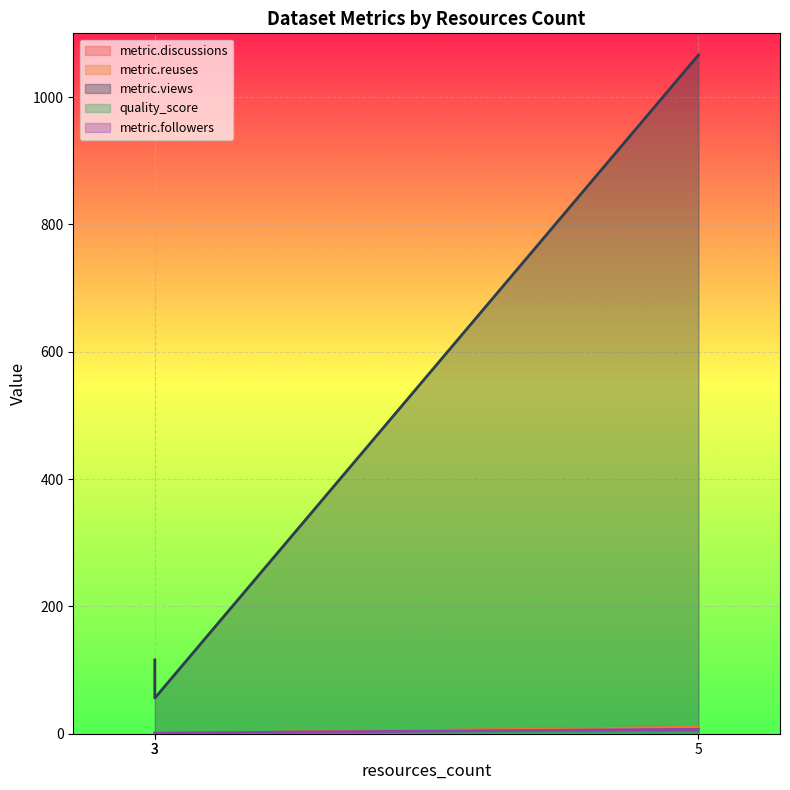

How many metric.followers values are between 1 and 7?

3